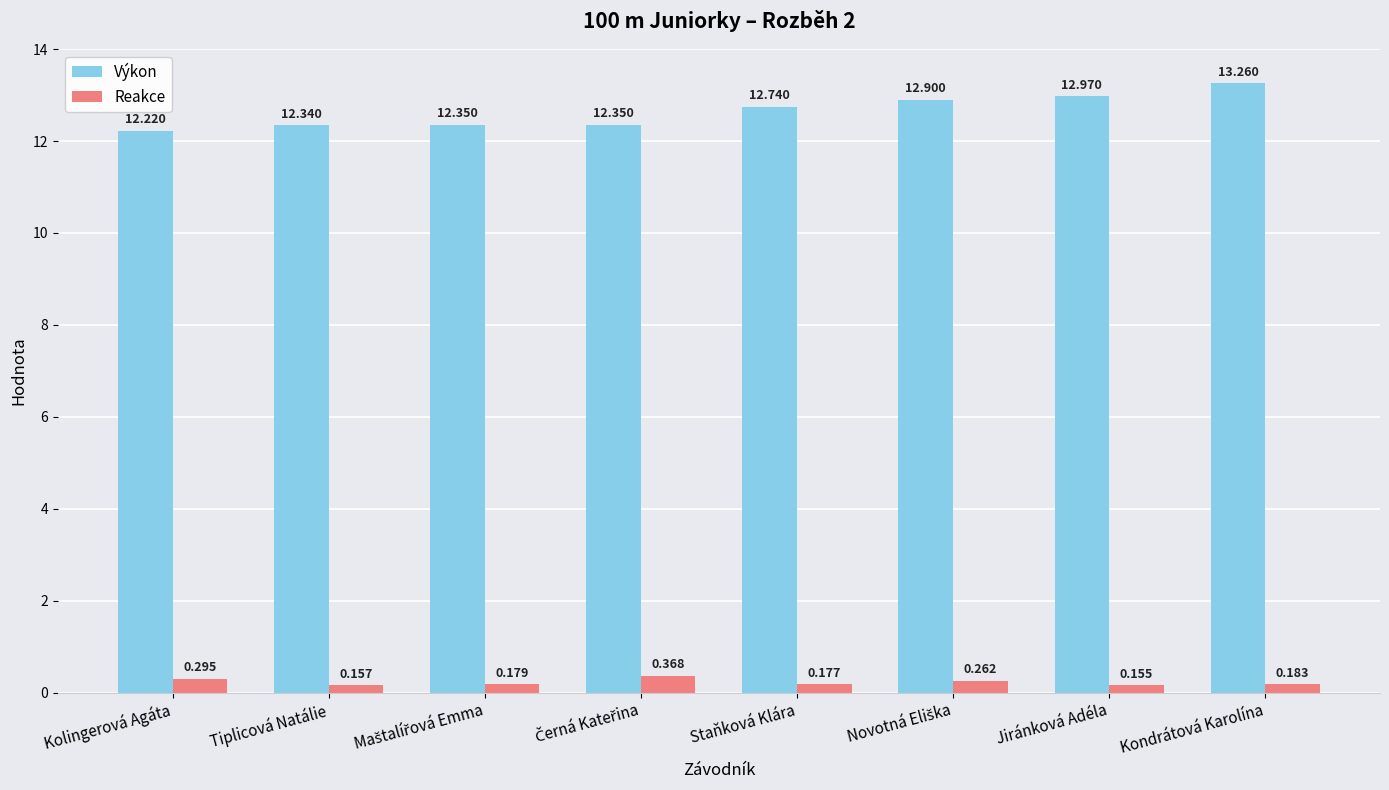

How many bars are there in each group?

2